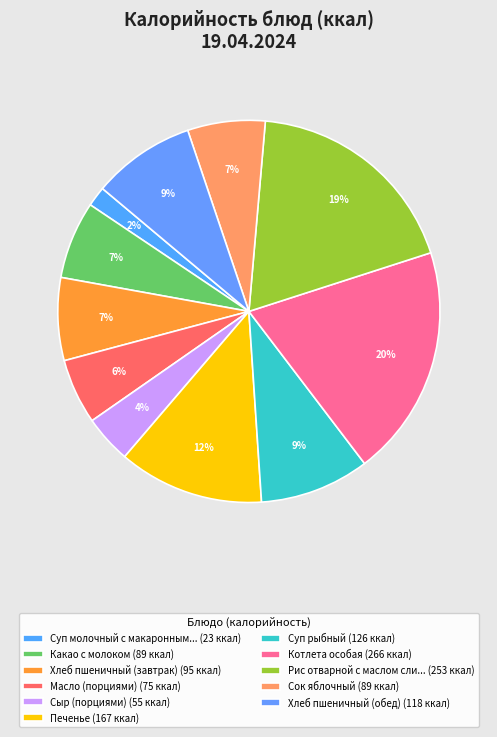

How many slices are in this pie chart?

11